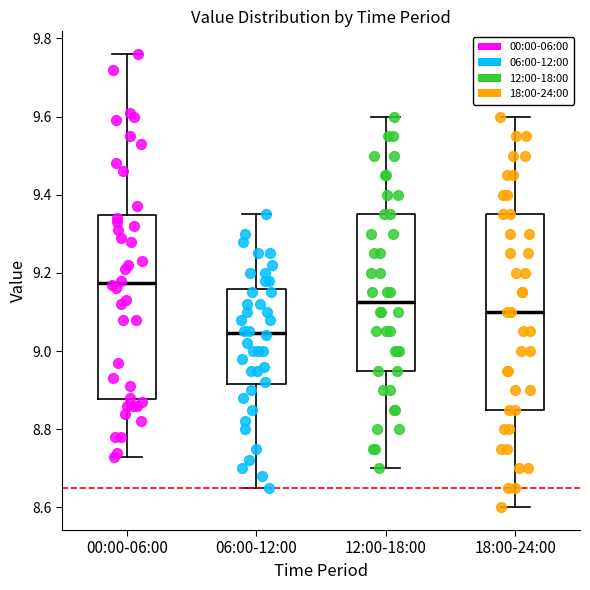

Reading left to right, read every box against the y-axis: the position of its median line, the range the box covers, and the ends of its whiskers. The values are not printed on the chart, so give them approximately, as read against the axis.

00:00-06:00: median 9.18, box 8.88 to 9.34, whiskers 8.74 to 9.76
06:00-12:00: median 9.04, box 8.92 to 9.16, whiskers 8.66 to 9.36
12:00-18:00: median 9.12, box 8.96 to 9.36, whiskers 8.70 to 9.60
18:00-24:00: median 9.10, box 8.86 to 9.36, whiskers 8.60 to 9.60